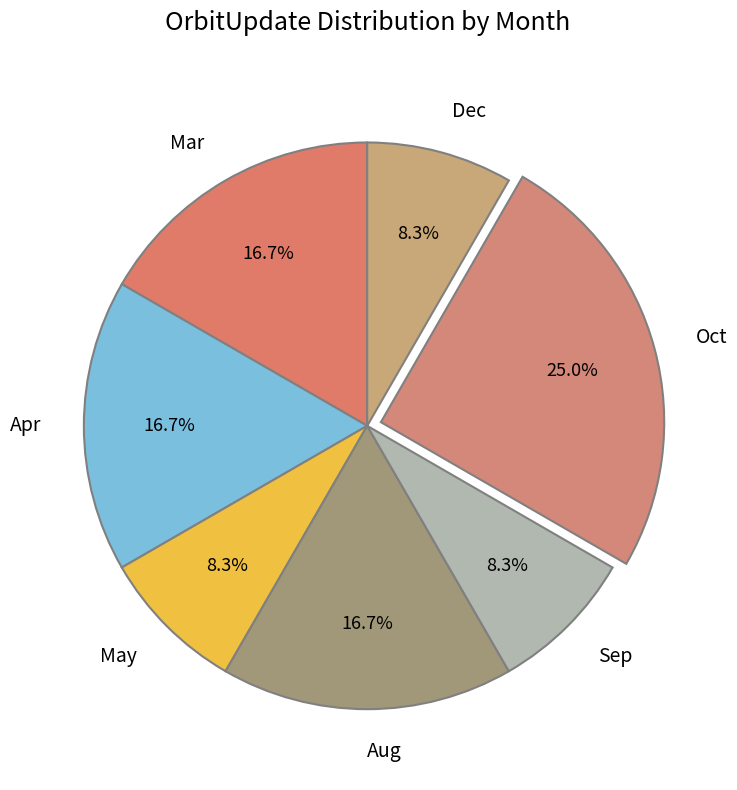

Does Aug represent more than half of the total?

No